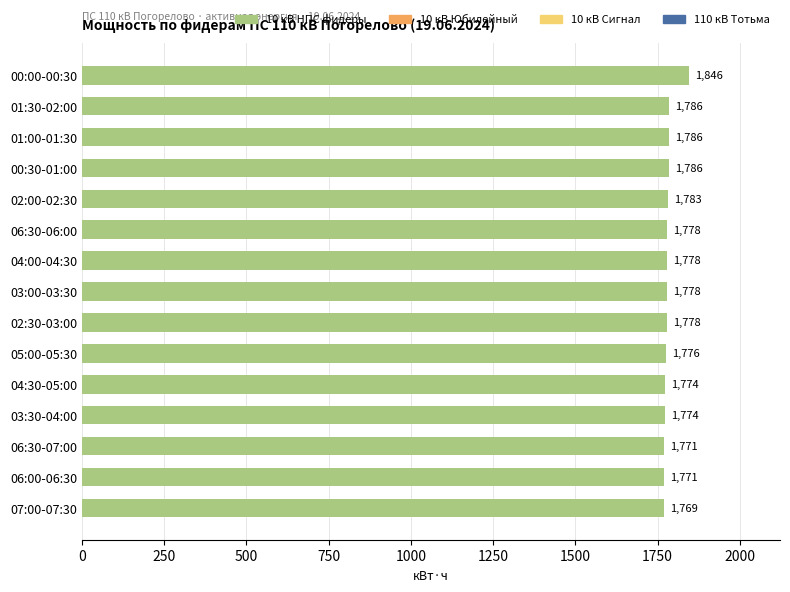

The chart shows a value of 1778.4 at 06:30-06:00. True or false?

True